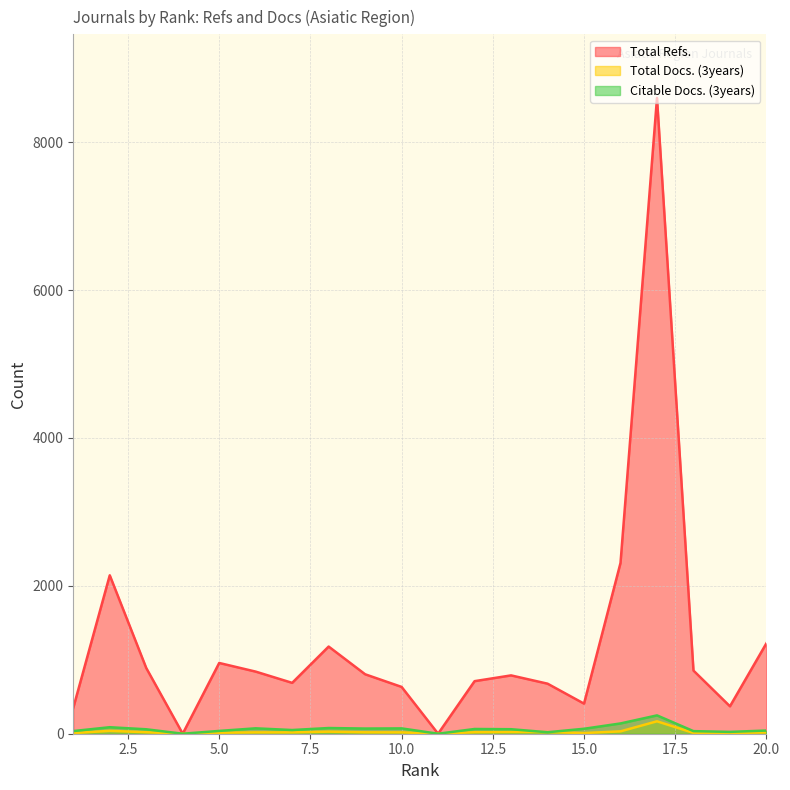

Where is the first local minimum for Total Refs.?

4